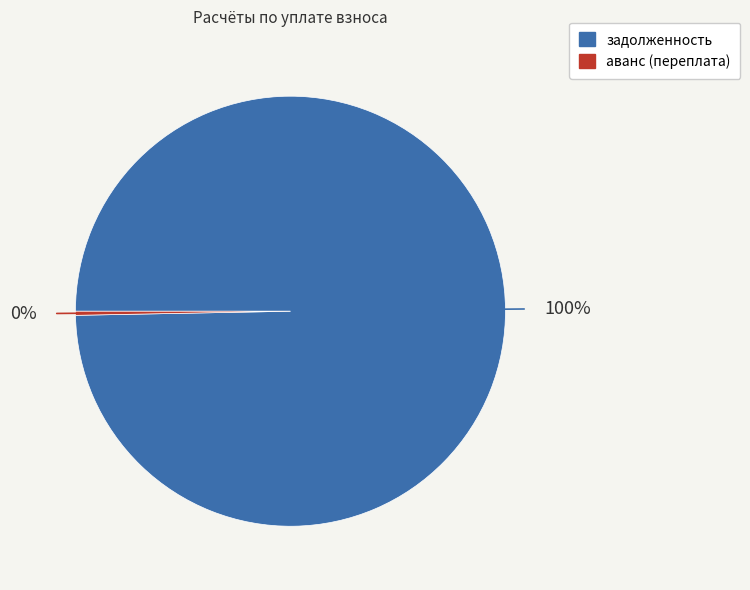

Which category has the biggest portion of the pie?

задолженность